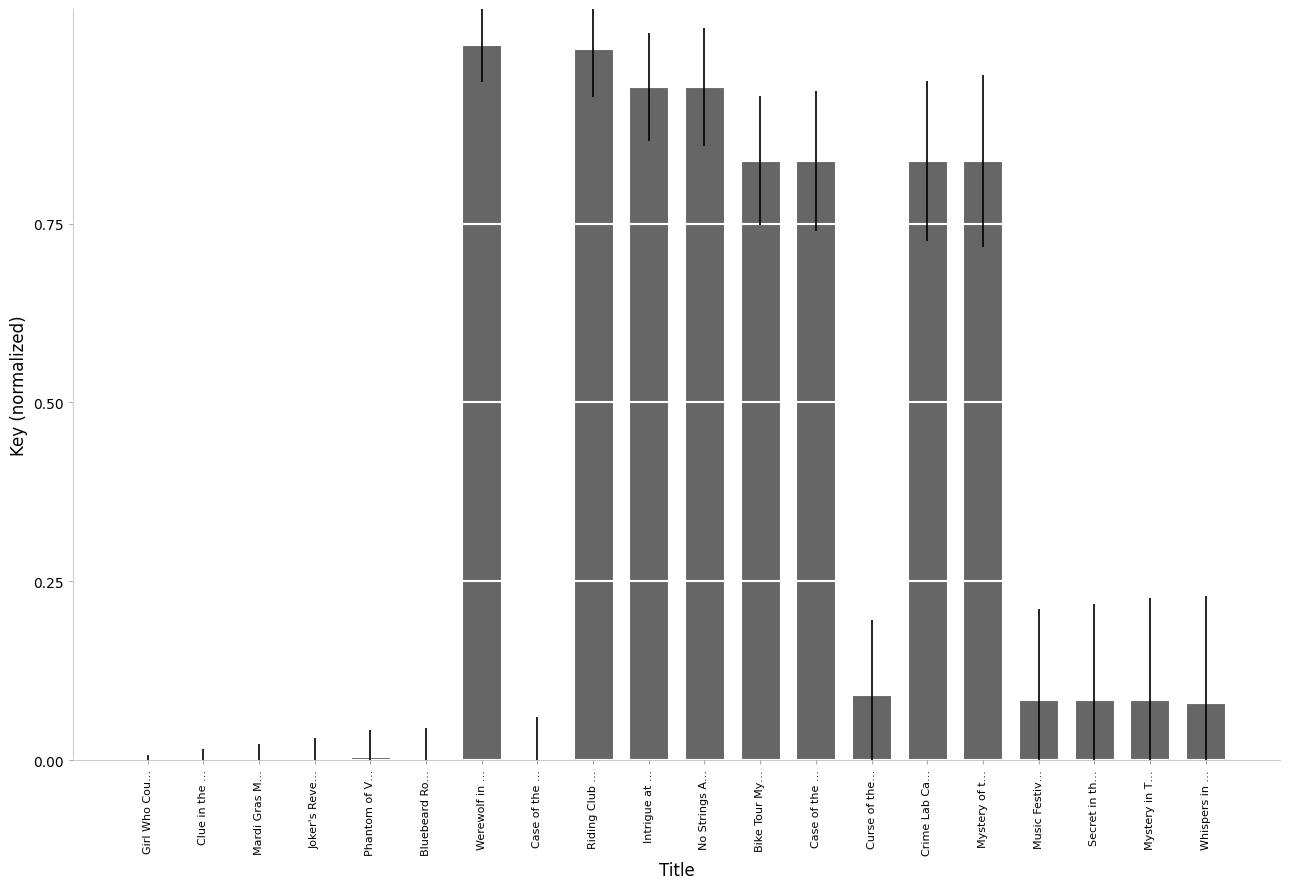

What is the difference between the values at Riding Club … and Girl Who Cou…?

1.0